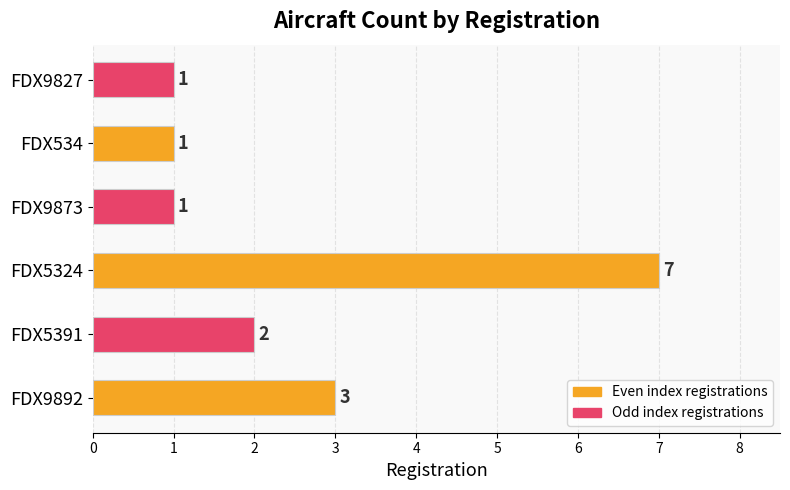

Approximately how many times larger is the value at FDX9892 compared to FDX534?

3.0